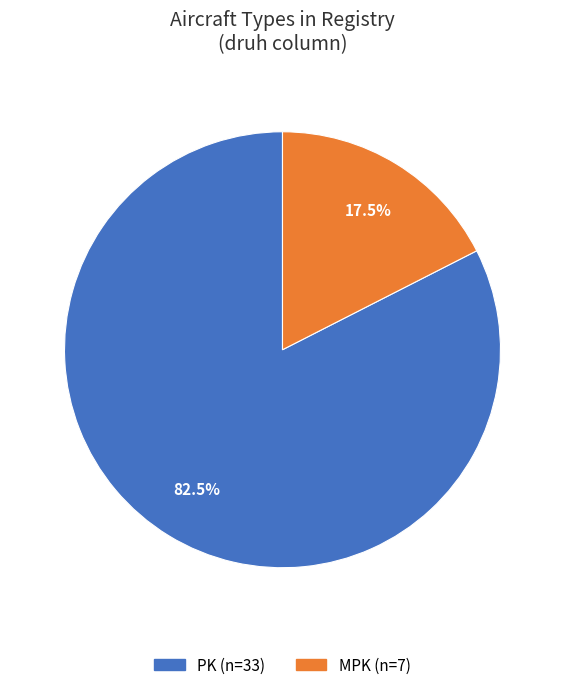

How many slices are in this pie chart?

2